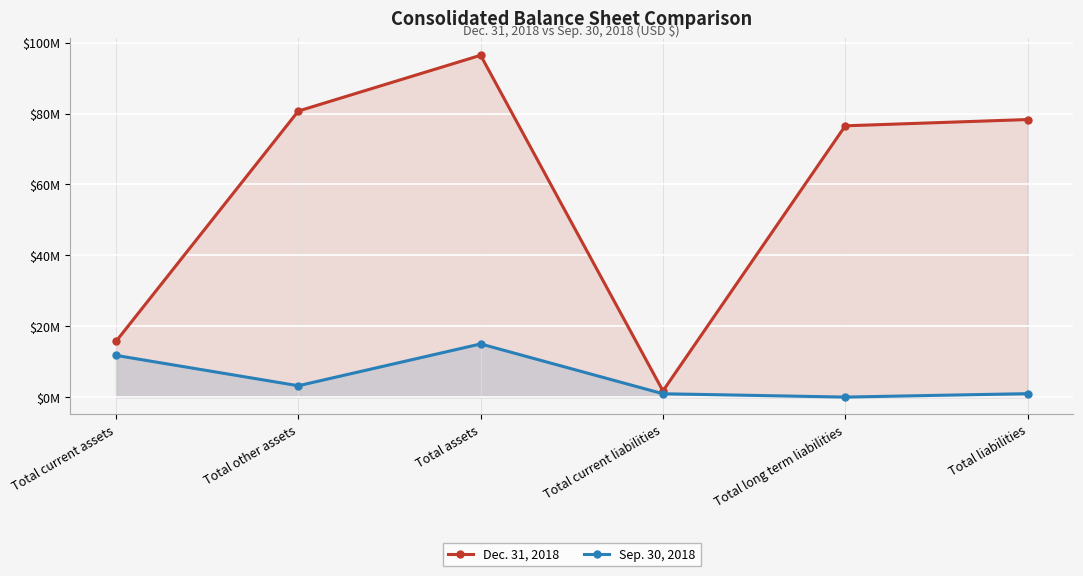

Which series changed the most between Total other assets and Total assets?

Dec. 31, 2018